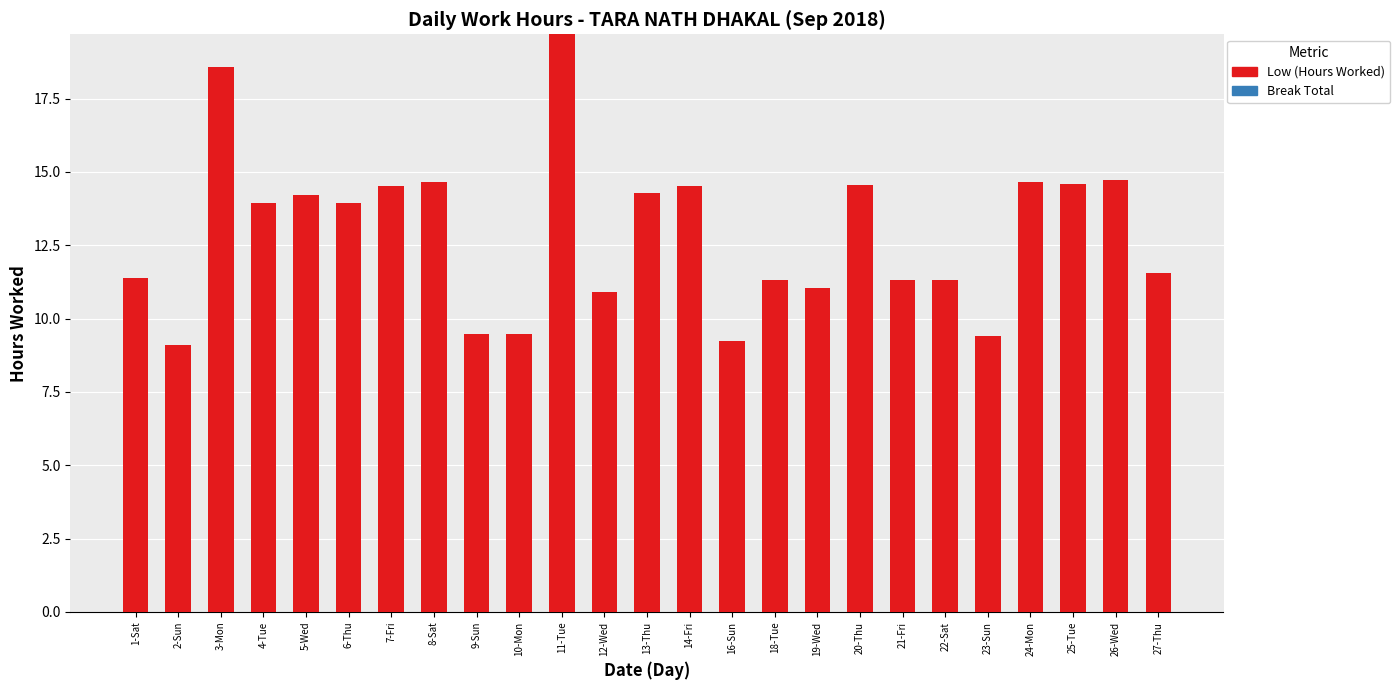

What is the label of the 16th bar from the right?

10-Mon